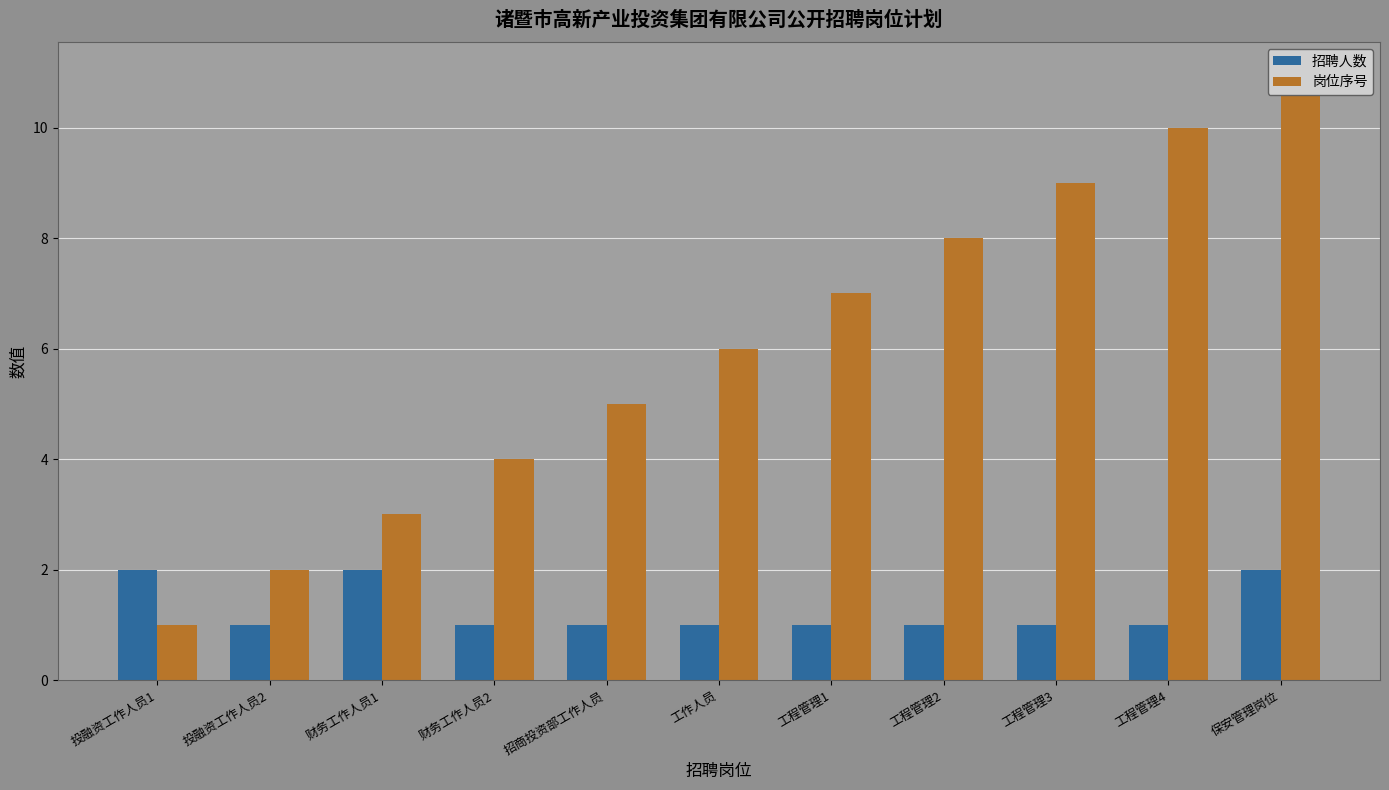

What is the difference between the maximum and minimum values in the 招聘人数 series?

1